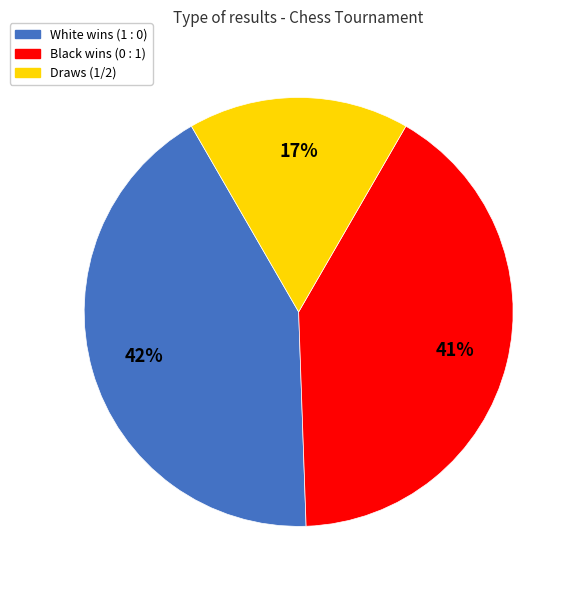

Does any single category account for the majority?

No